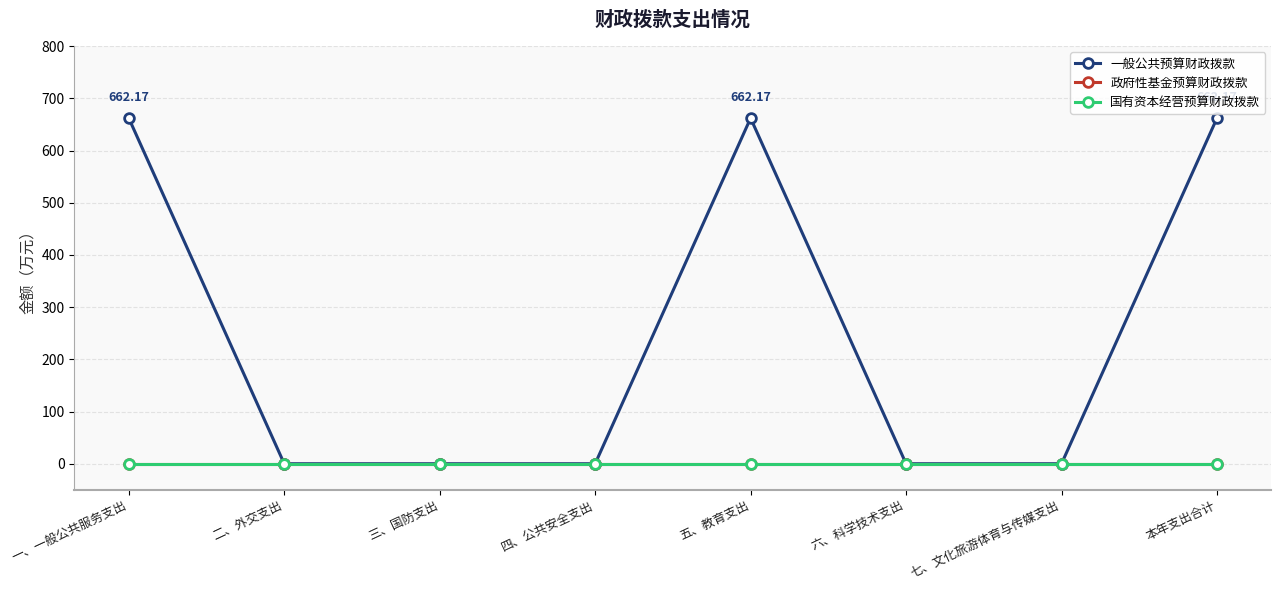

Reading right to left, what are all the values shown in this chart?

一般公共预算财政拨款: 662.2	0.0	0.0	662.2	0.0	0.0	0.0	662.2
政府性基金预算财政拨款: 0.0	0.0	0.0	0.0	0.0	0.0	0.0	0.0
国有资本经营预算财政拨款: 0.0	0.0	0.0	0.0	0.0	0.0	0.0	0.0